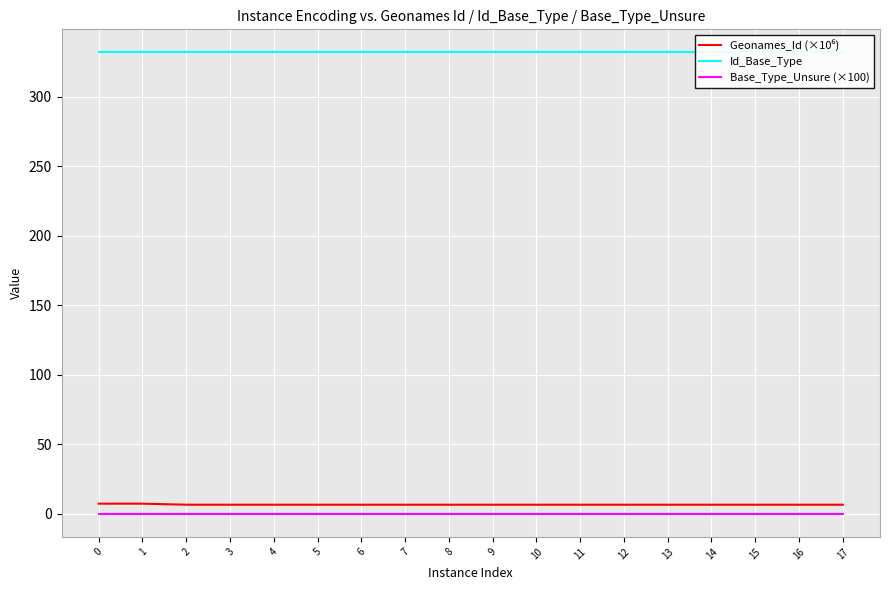

How many series are shown in this chart?

3